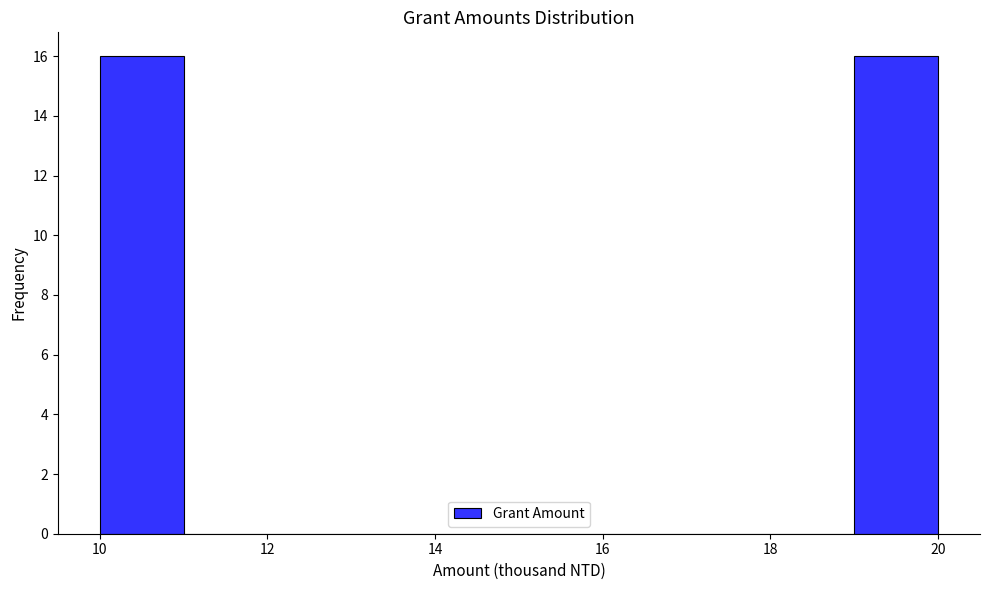

How tall is the bar that spans 19 to 20 on the x-axis? The values are not printed on the chart, so give them approximately, as read against the axis.

16